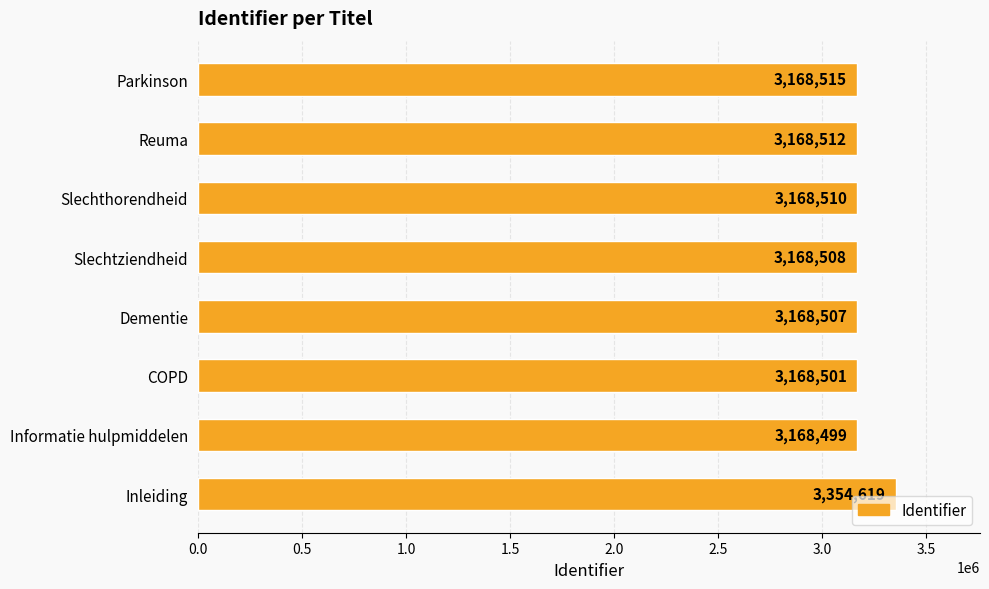

Rank the categories by value from lowest to highest.

Informatie hulpmiddelen, COPD, Dementie, Slechtziendheid, Slechthorendheid, Reuma, Parkinson, Inleiding